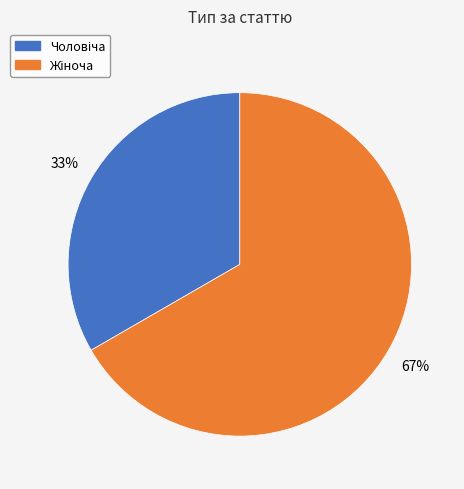

How many slices are in this pie chart?

2